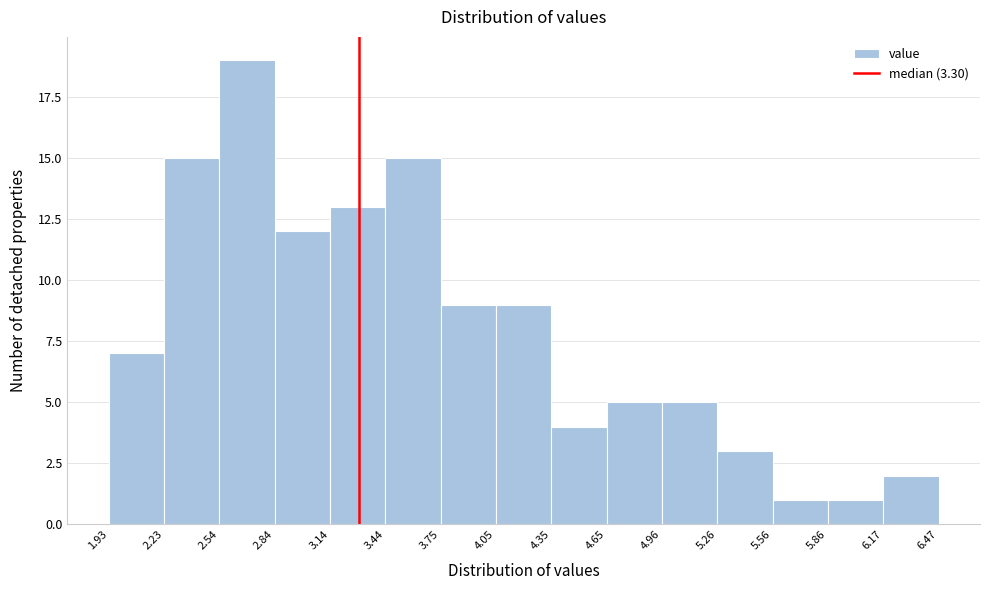

Reading left to right, transcribe this chart: for each bar, give the range it covers on the x-axis and its height. The values are not printed on the chart, so give them approximately, as read against the axis.

1.93 to 2.23: 7
2.23 to 2.54: 15
2.54 to 2.84: 19
2.84 to 3.14: 12
3.14 to 3.44: 13
3.44 to 3.75: 15
3.75 to 4.05: 9
4.05 to 4.35: 9
4.35 to 4.65: 4
4.65 to 4.96: 5
4.96 to 5.26: 5
5.26 to 5.56: 3
5.56 to 5.86: 1
5.86 to 6.17: 1
6.17 to 6.47: 2